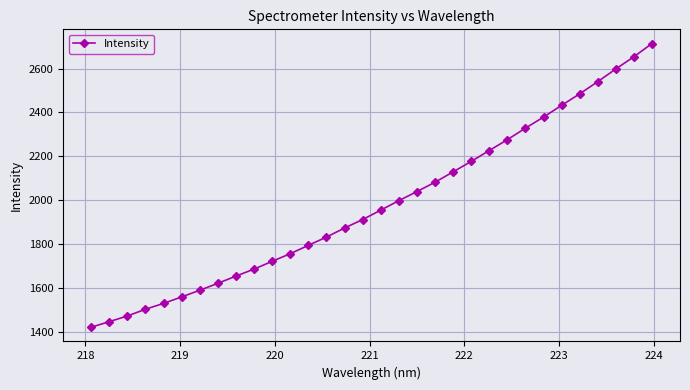

What is the value of the 11th point from the left?

1722.2